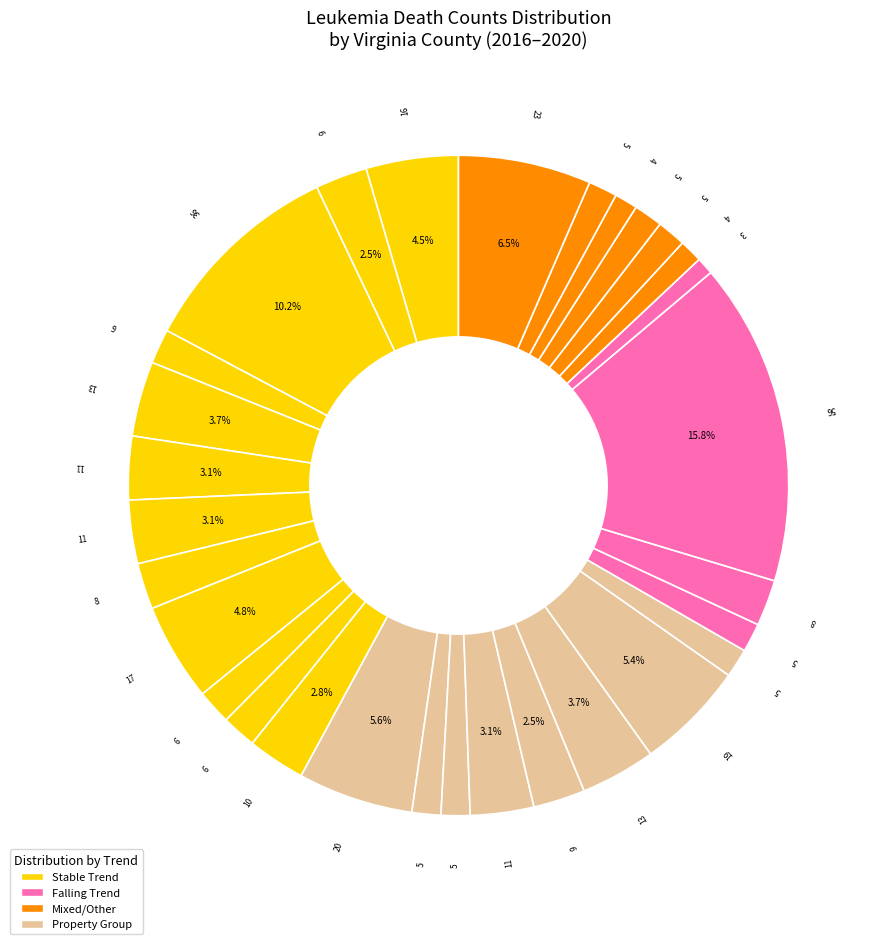

Count the number of slices in the pie.

30